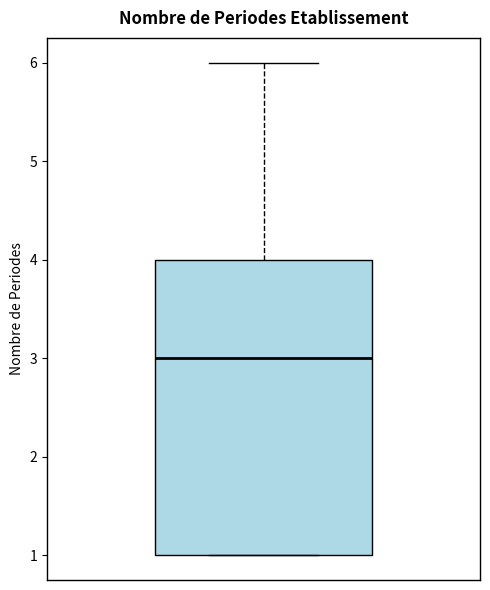

Transcribe this box plot: give where the median line is, the range the box spans, and where the two whiskers end, as read against the y-axis. The values are not printed on the chart, so give them approximately, as read against the axis.

median 3, box 1 to 4, whiskers 1 to 6